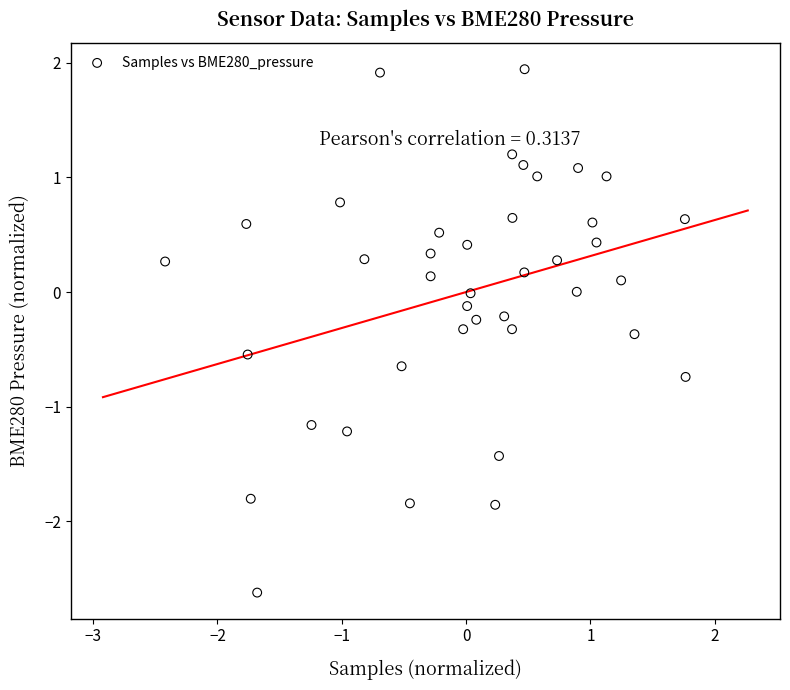

What is the range of X values (max minus min)?

4.2